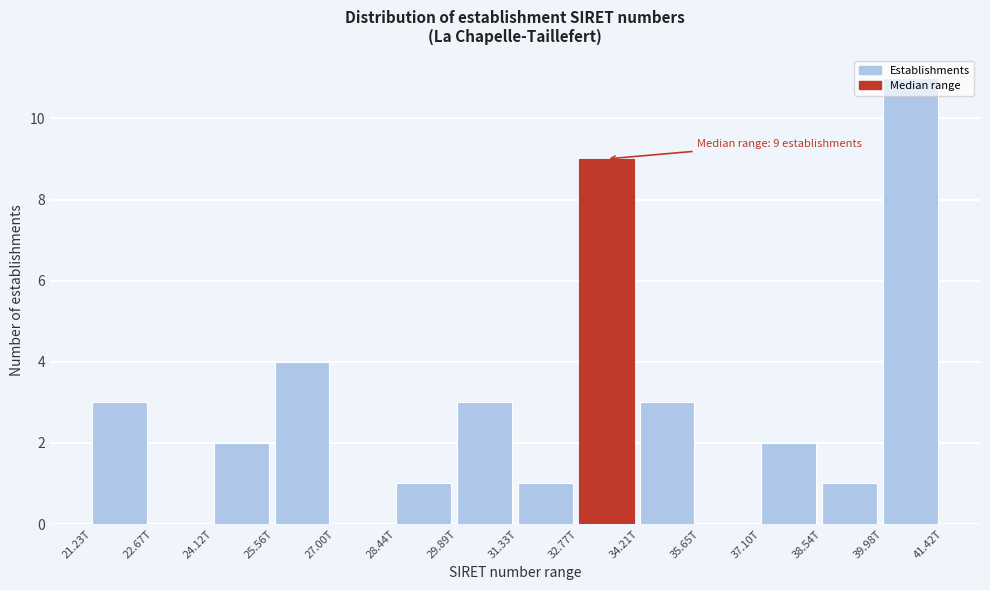

Read the value at 32.77T, to the nearest 5.

10